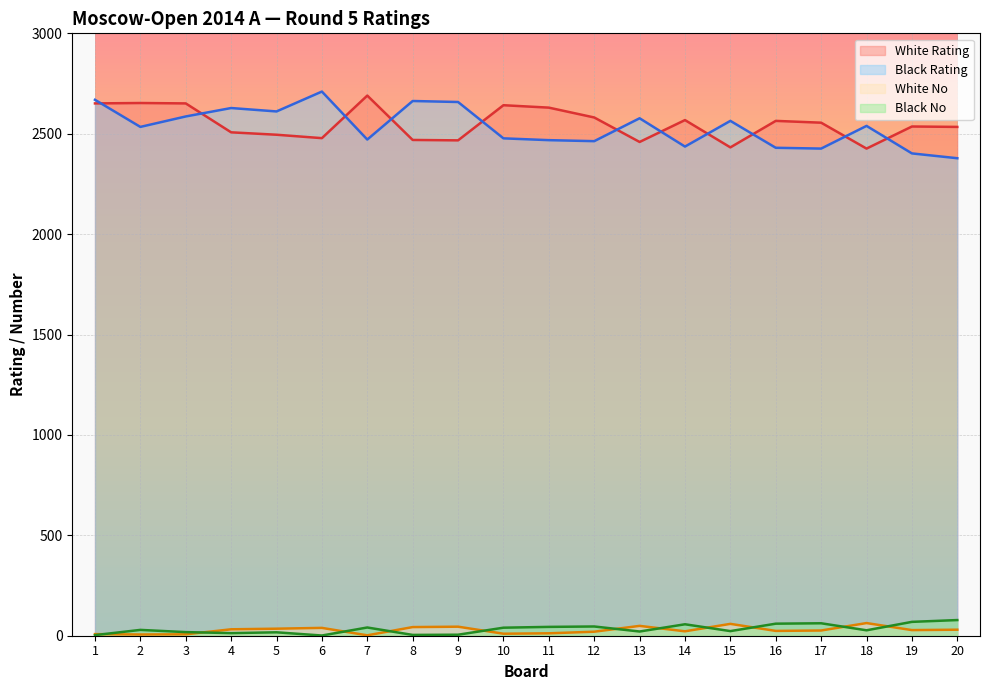

True or false: Black Rating and White No cross at least once.

False